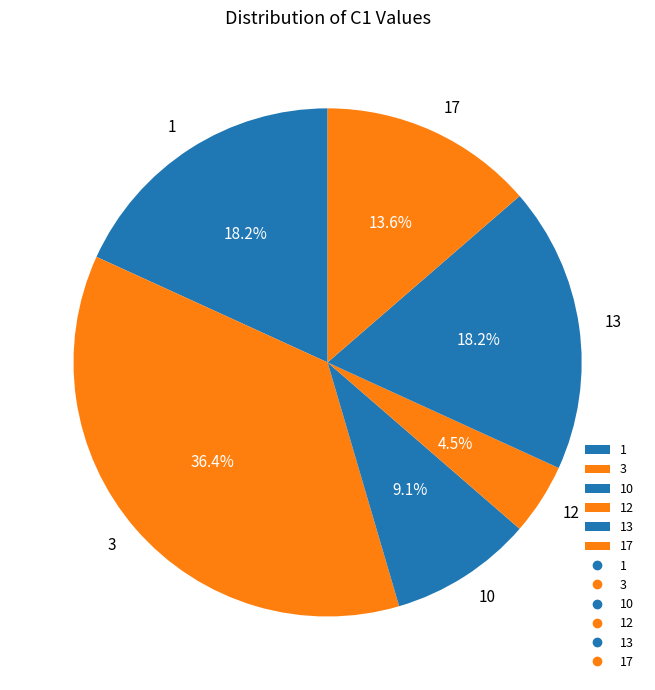

True or false: 13 accounts for 5% of the total.

False